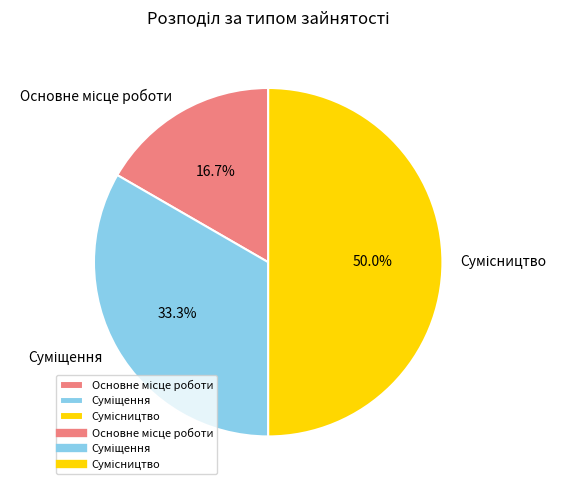

Does Основне місце роботи account for over 50% of the chart?

No